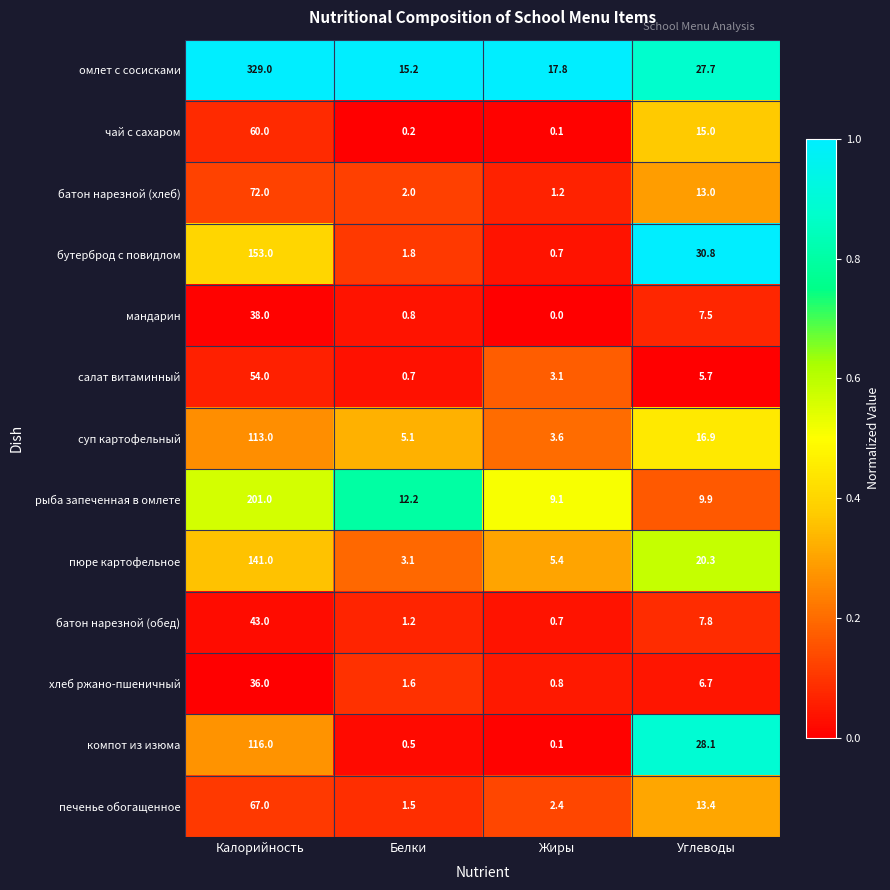

The value of хлеб ржано-пшеничный at Калорийность is 36.0. True or false?

True